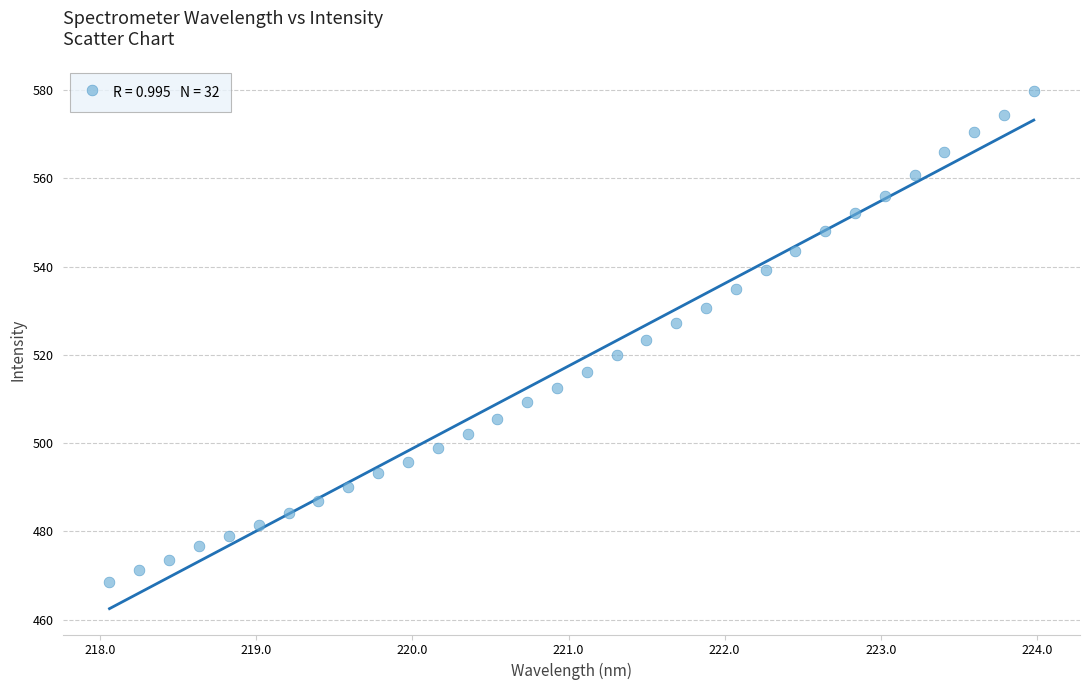

What is the range of X values (max minus min)?

5.9